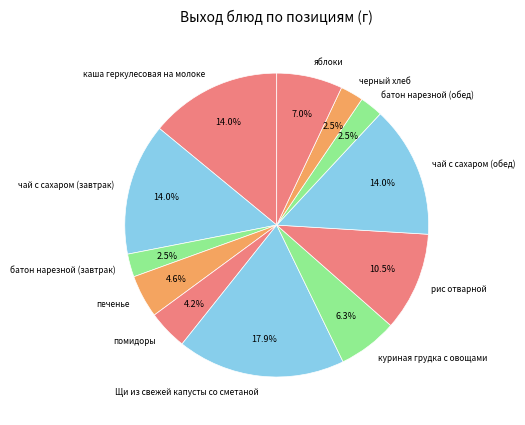

To the nearest percent, what is the average slice percentage?

8%